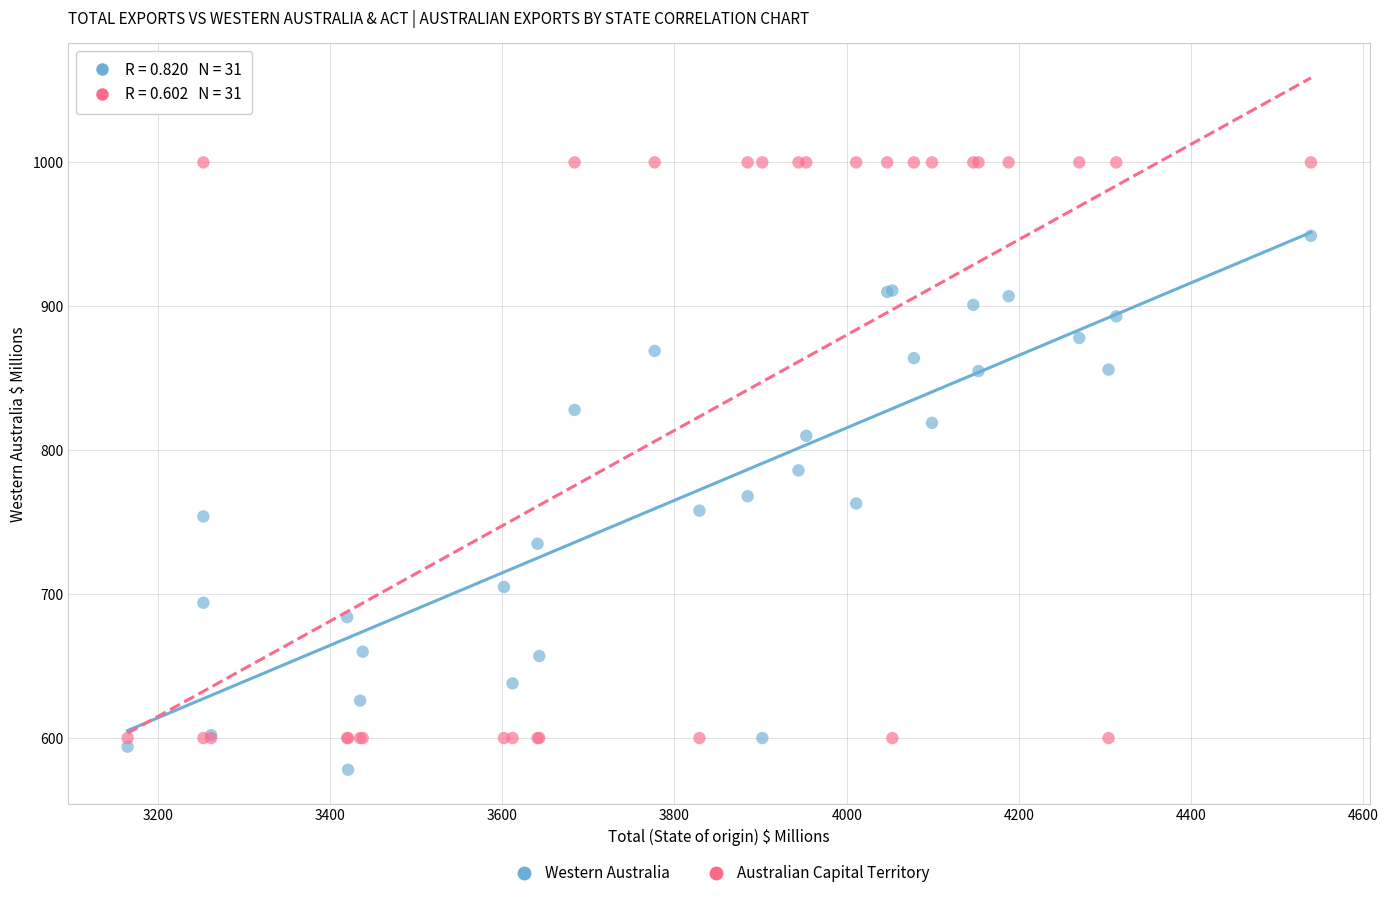

Which series has the largest Y range (max minus min)?

Australian Capital Territory